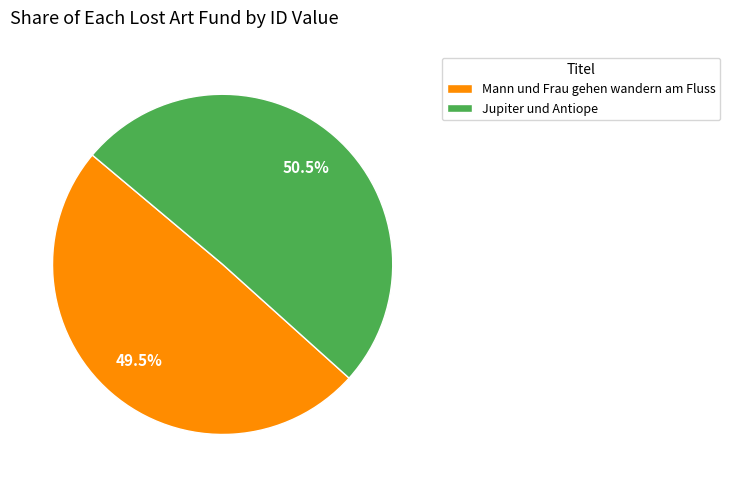

Is it true that Jupiter und Antiope is 38% of the pie?

False